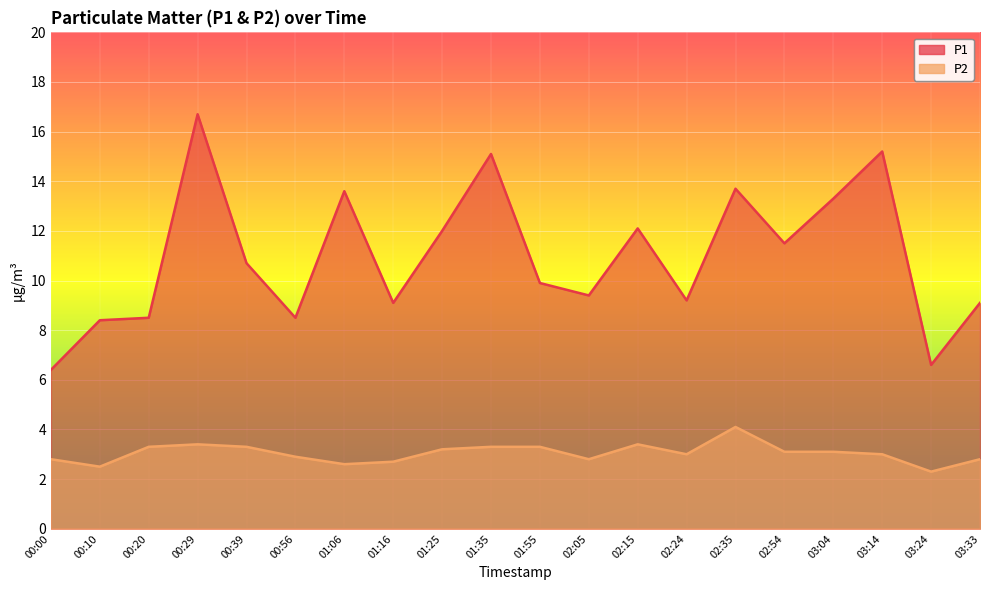

What is the difference between the maximum and minimum values in the P2 series?

1.8